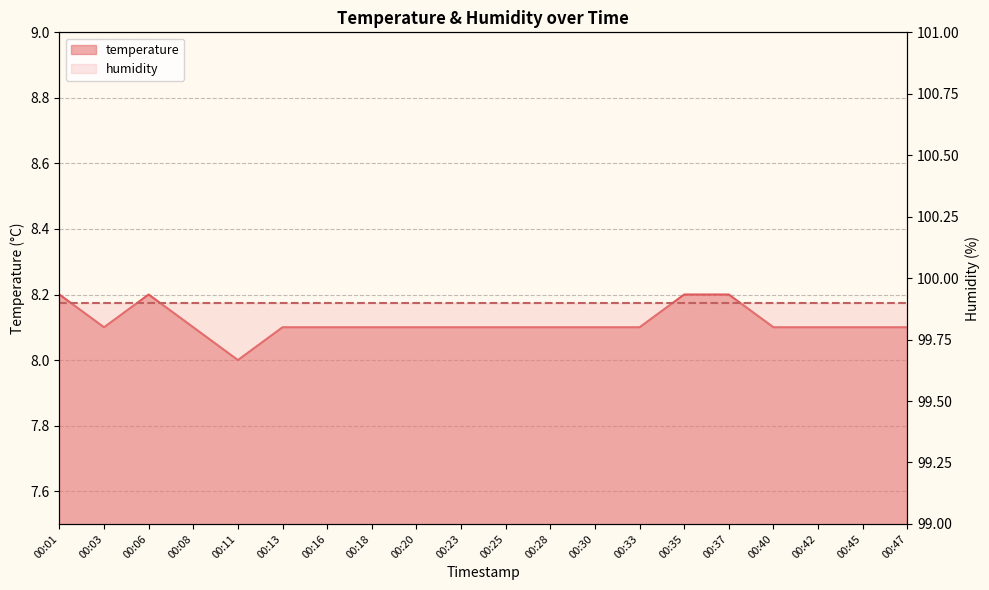

How many points are lower than both their immediate neighbors (excluding endpoints)?

2